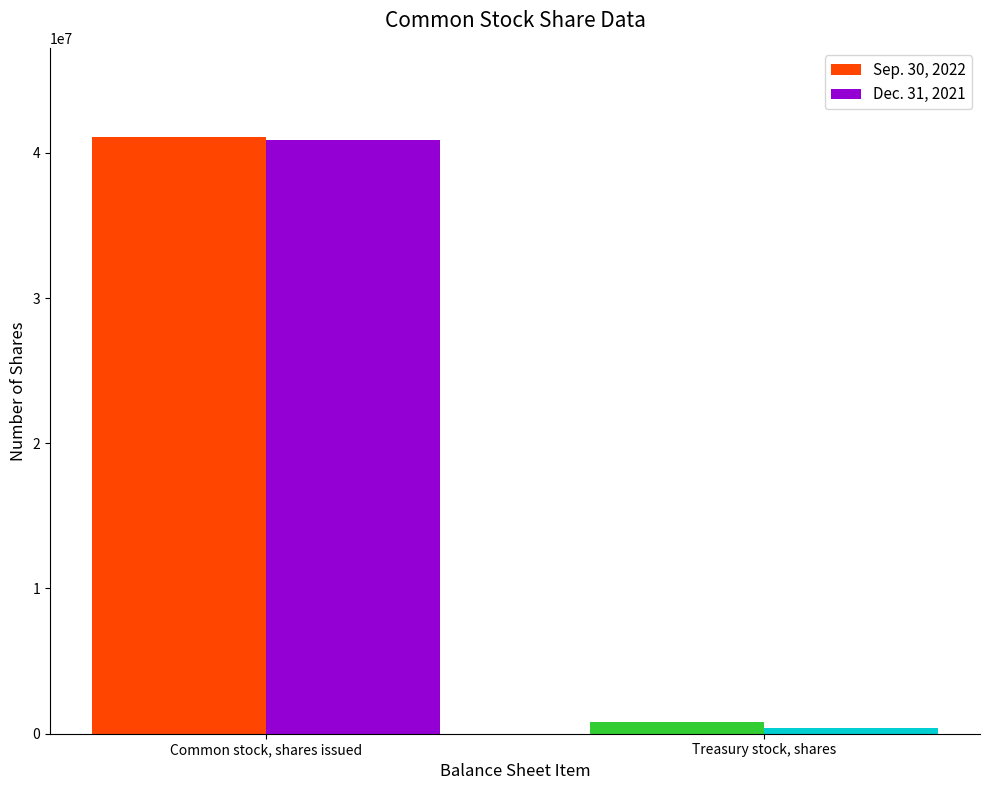

Which series has the largest range (max minus min)?

Dec. 31, 2021